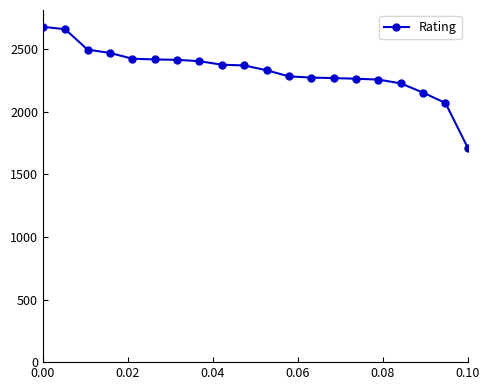

What is the maximum value shown in the chart?

2679